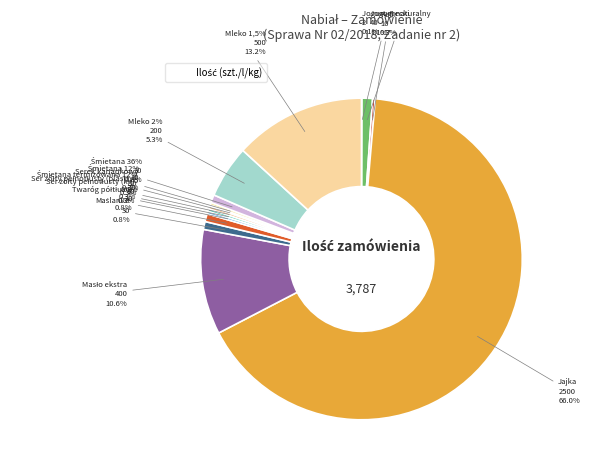

Which slice represents more than half of the pie?

Jajka